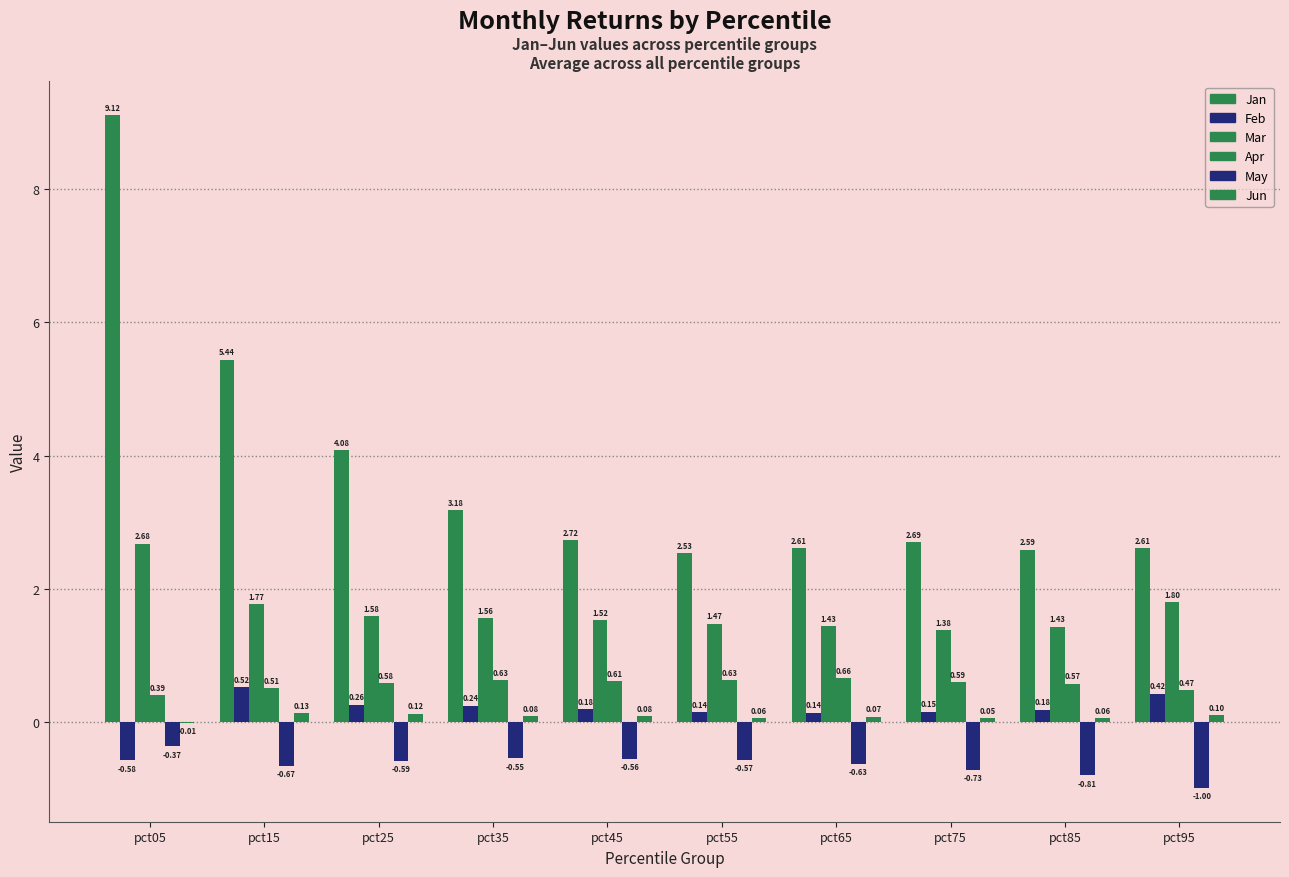

How many Apr values are between 0 and 1?

10